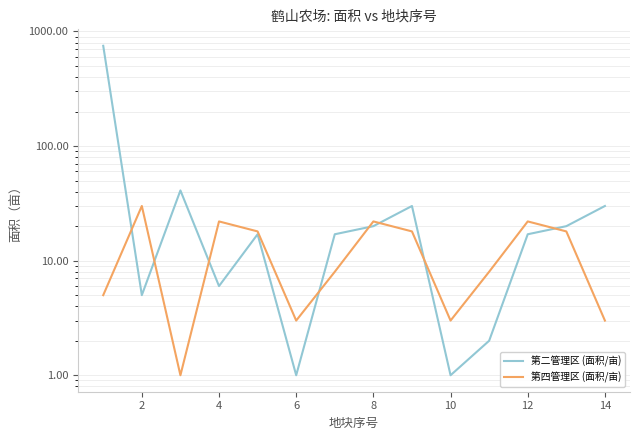

At how many categories does at least one series exceed 112?

1